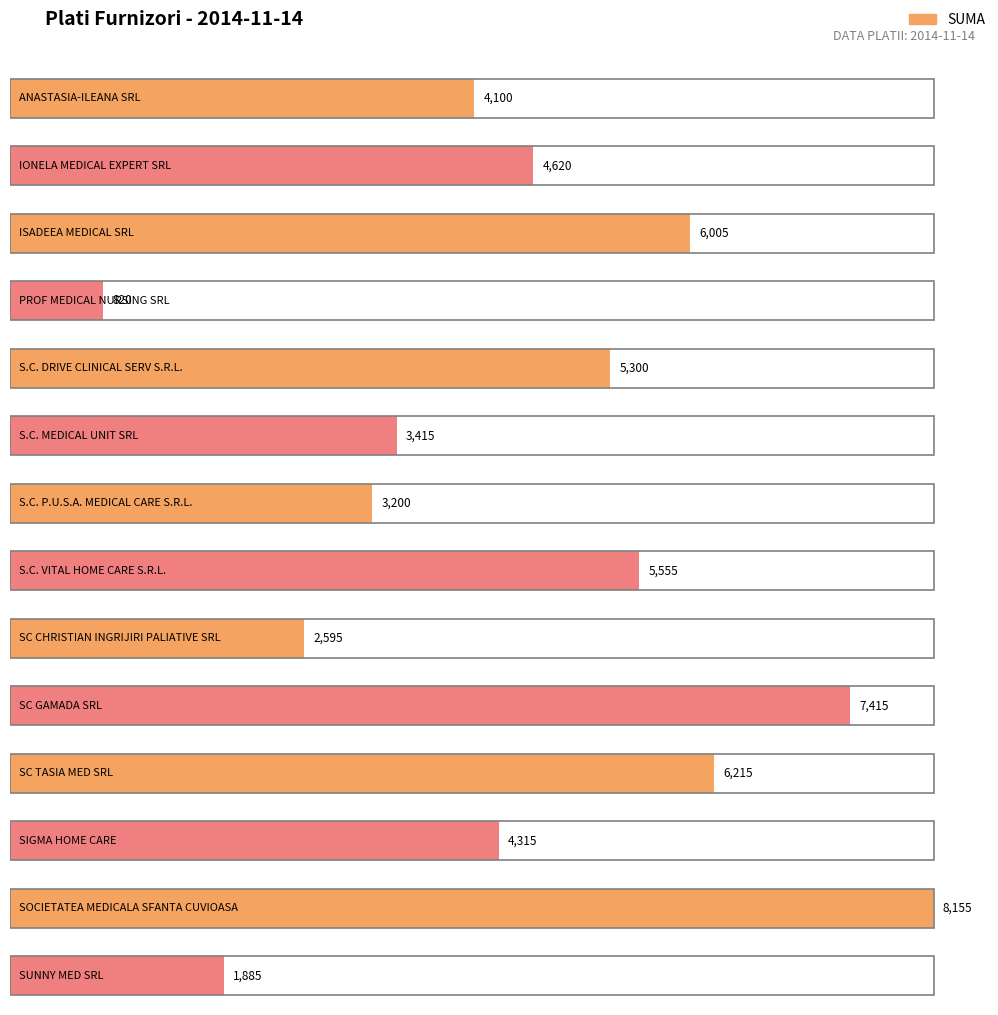

What is the minimum value shown in the chart?

820